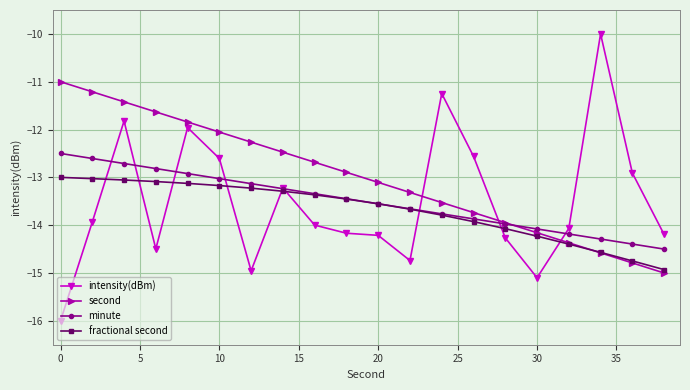

True or false: second has more than 2 interior local peaks.

False